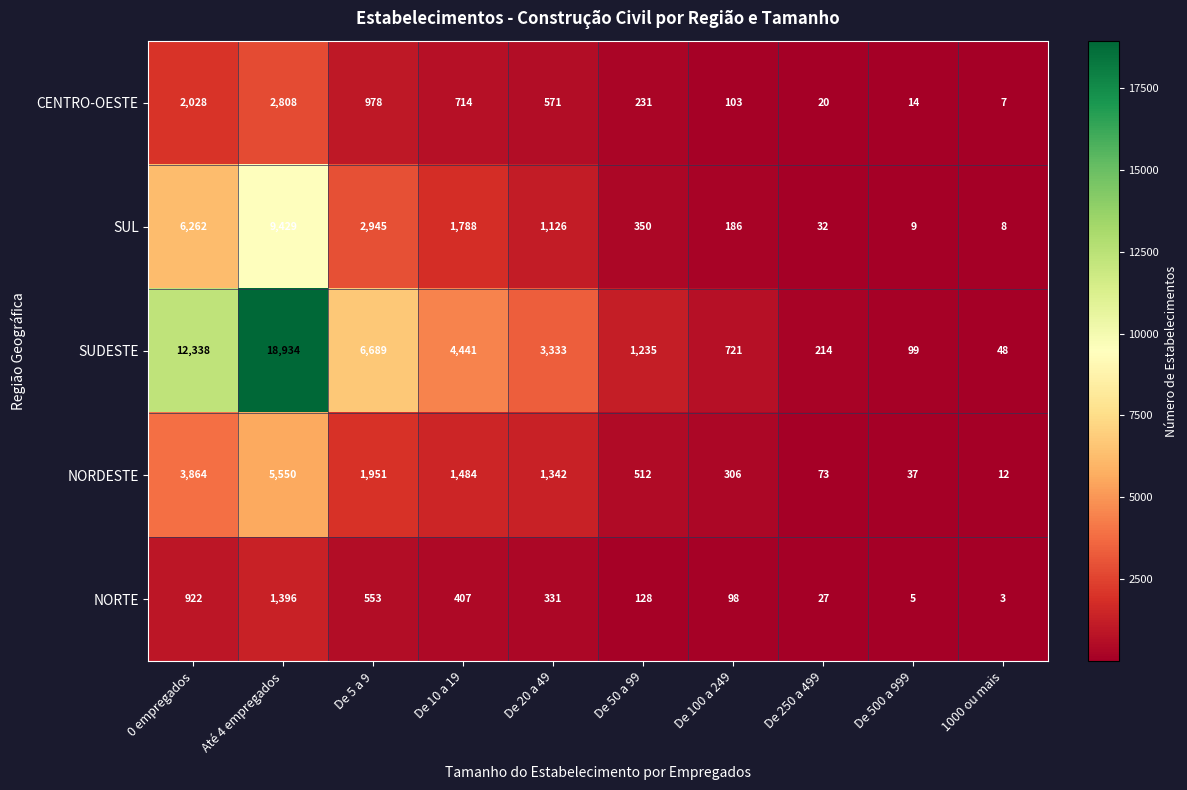

At how many categories does at least one series exceed 16593?

1